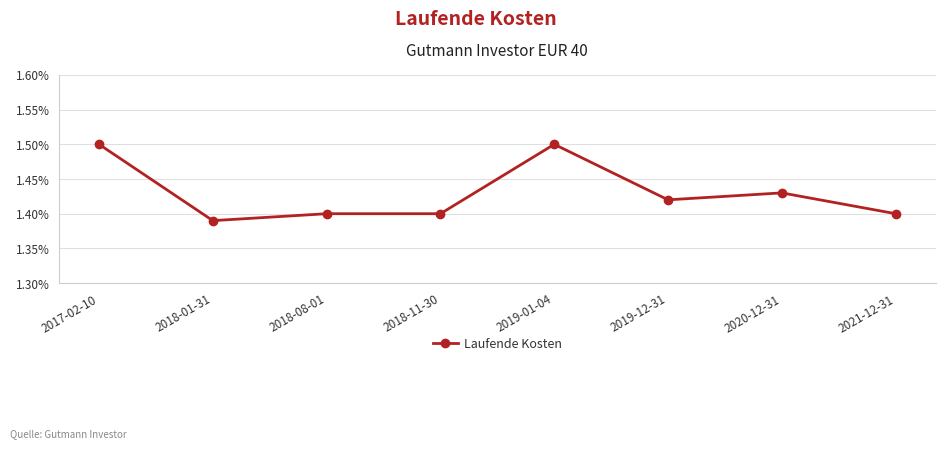

Where is the first local minimum?

2018-01-31